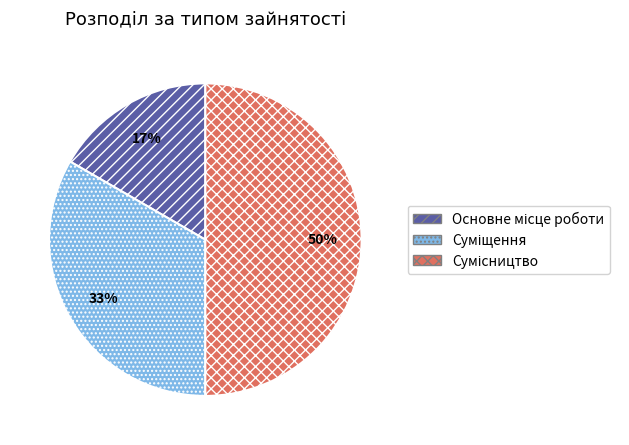

To the nearest percent, what is the average slice percentage?

33%